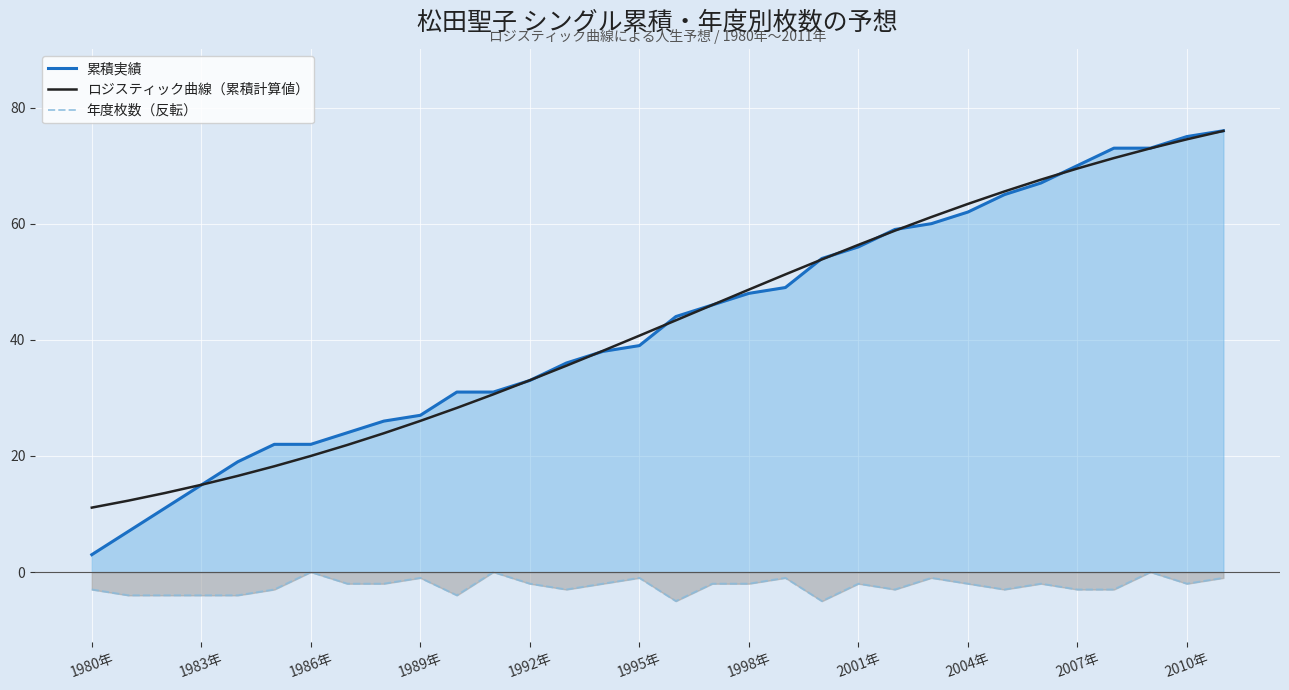

What is the highest value of the ロジスティック曲線（累積計算値） series?

76.0